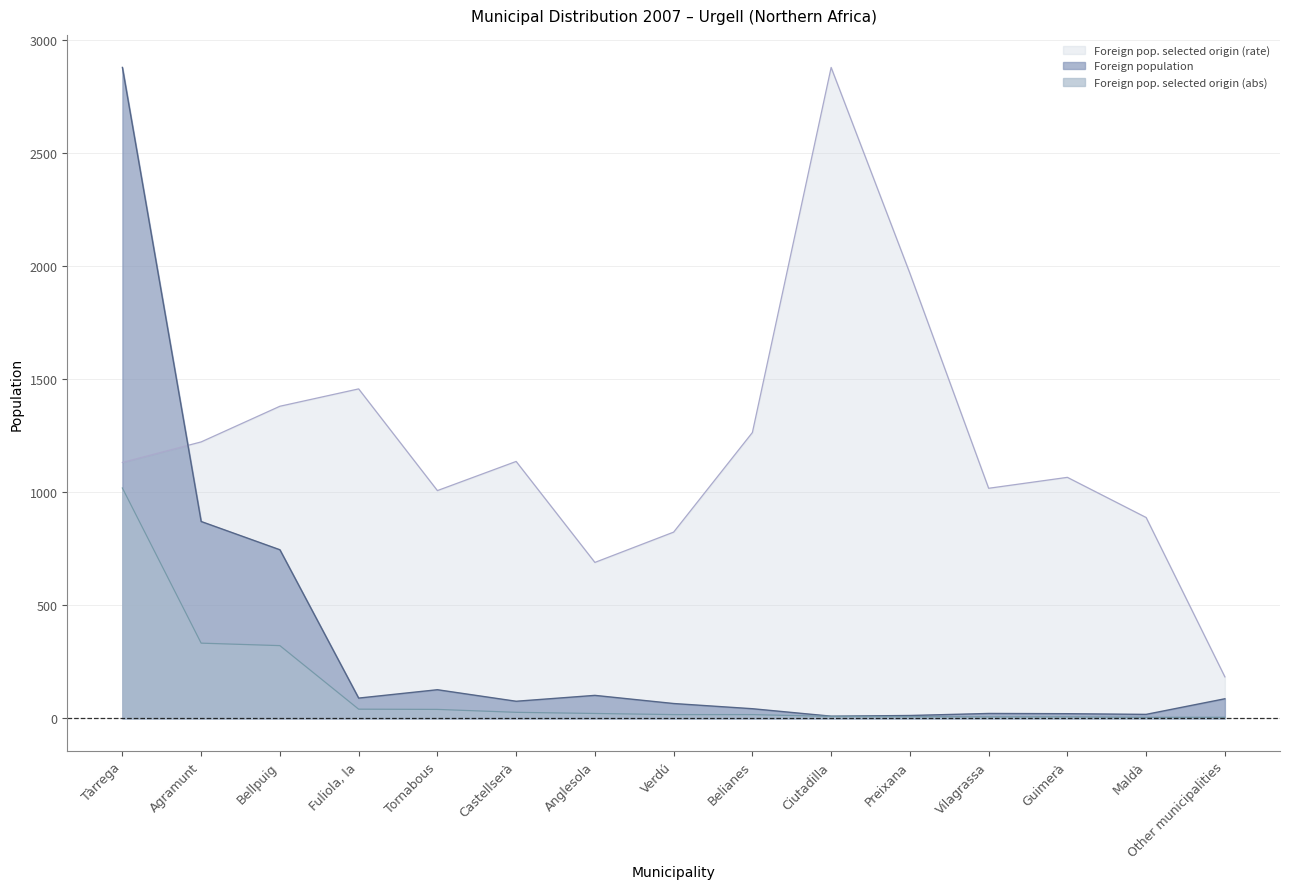

What is the maximum value shown in the chart?

2879.0